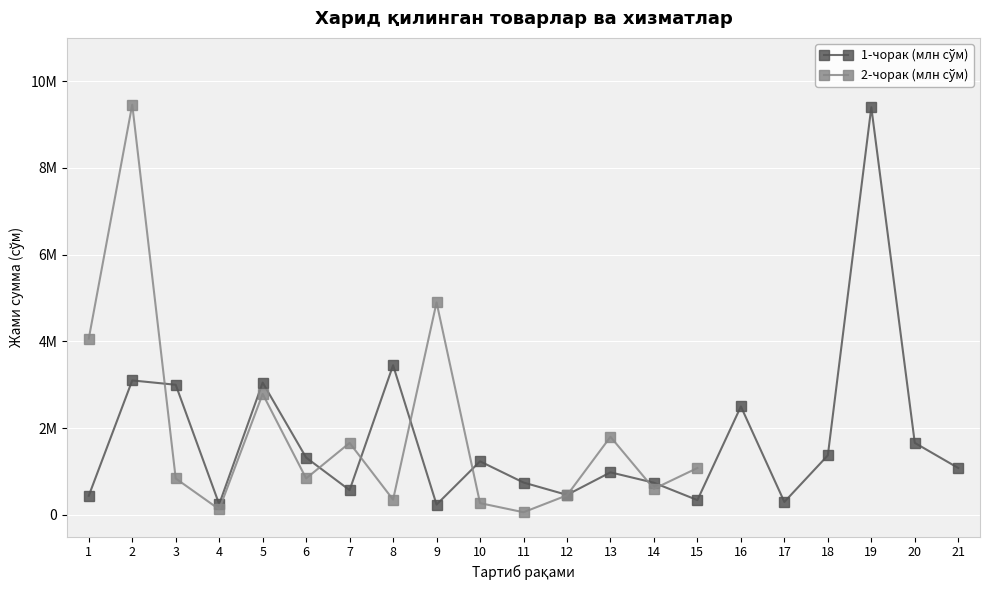

What is the difference between the 1-чорак (млн сўм) values at 10 and 2?

1866000.0